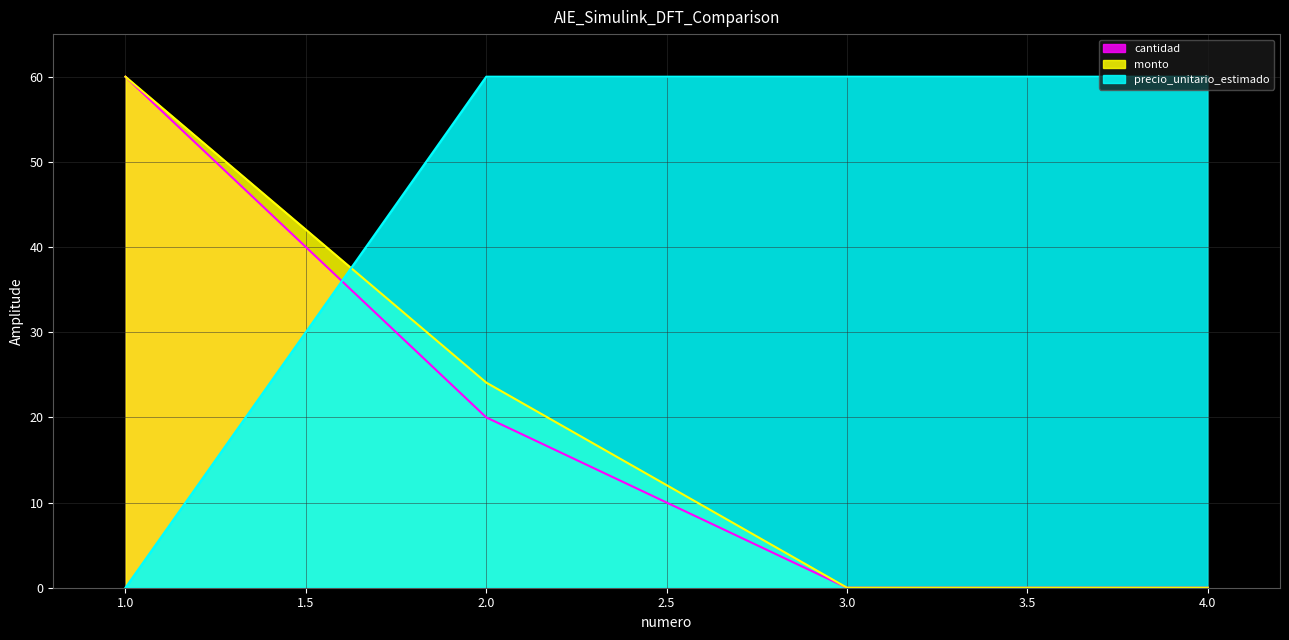

At which label is monto closest to 29?

2.0